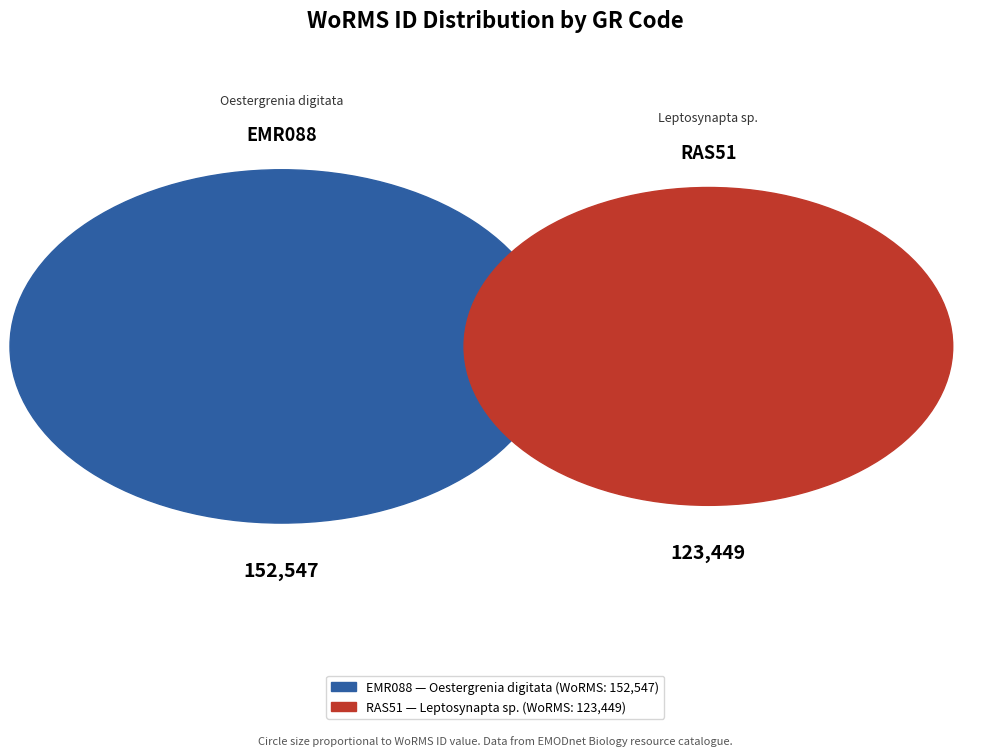

Count the number of slices in the pie.

2